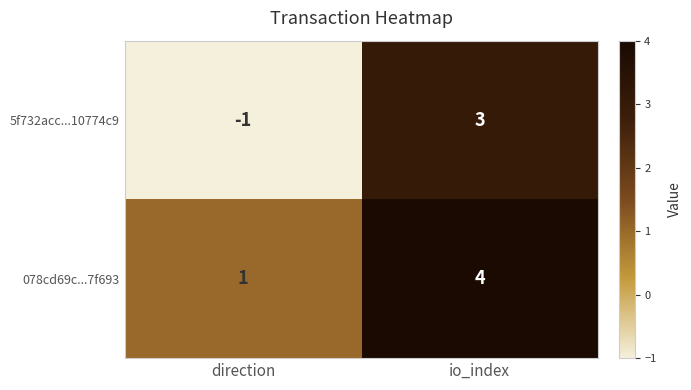

Which series changed the most between direction and io_index?

5f732acc...10774c9